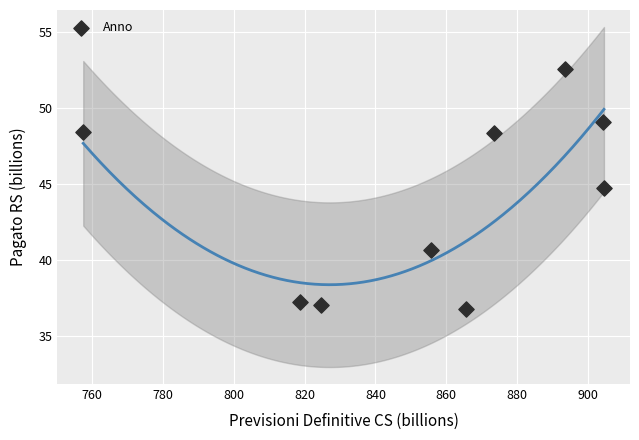

What is the range of Y values (max minus min)?

15.8